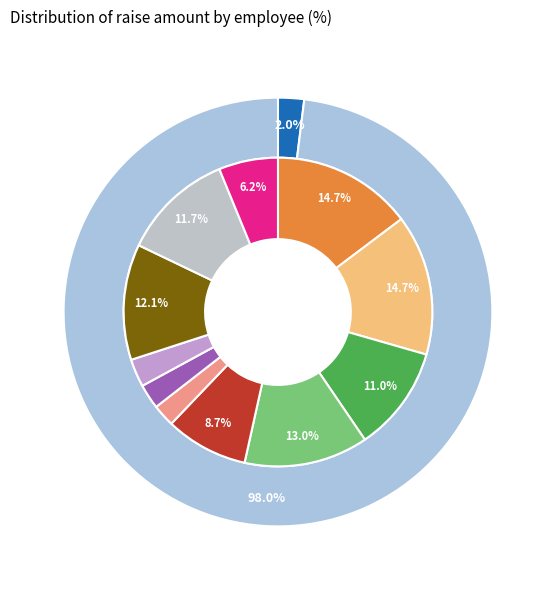

To the nearest percent, what percentage of the pie is Katie?

3%